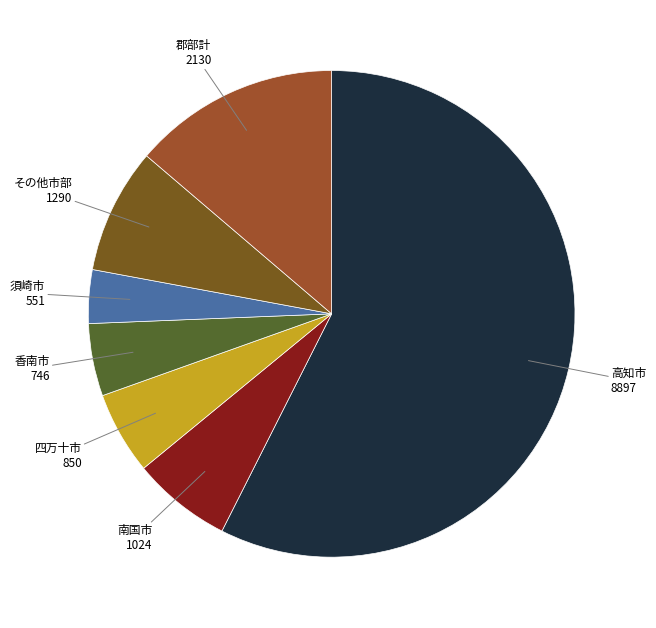

Does any single category account for the majority?

Yes